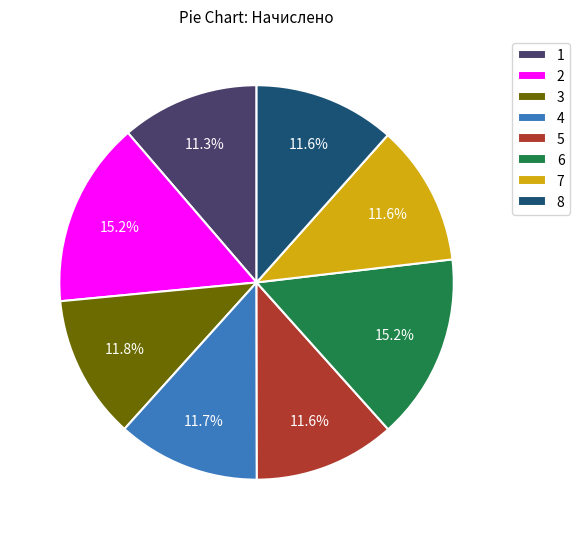

What percentage is the 3 slice, to the nearest percent?

12%